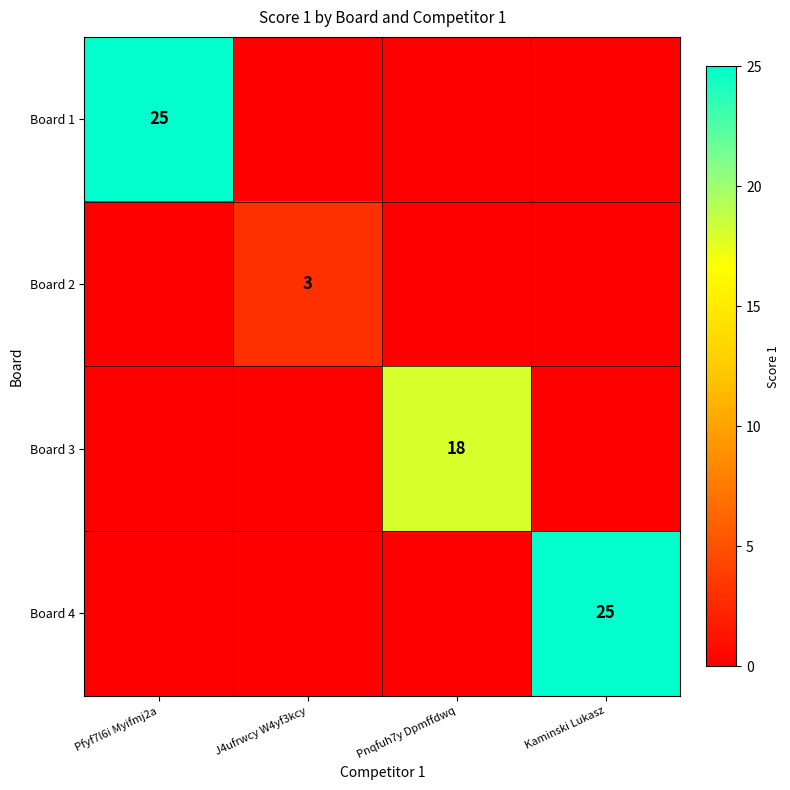

True or false: Board 1 has a value of 34 at Pfyf7l6i Myifmj2a.

False